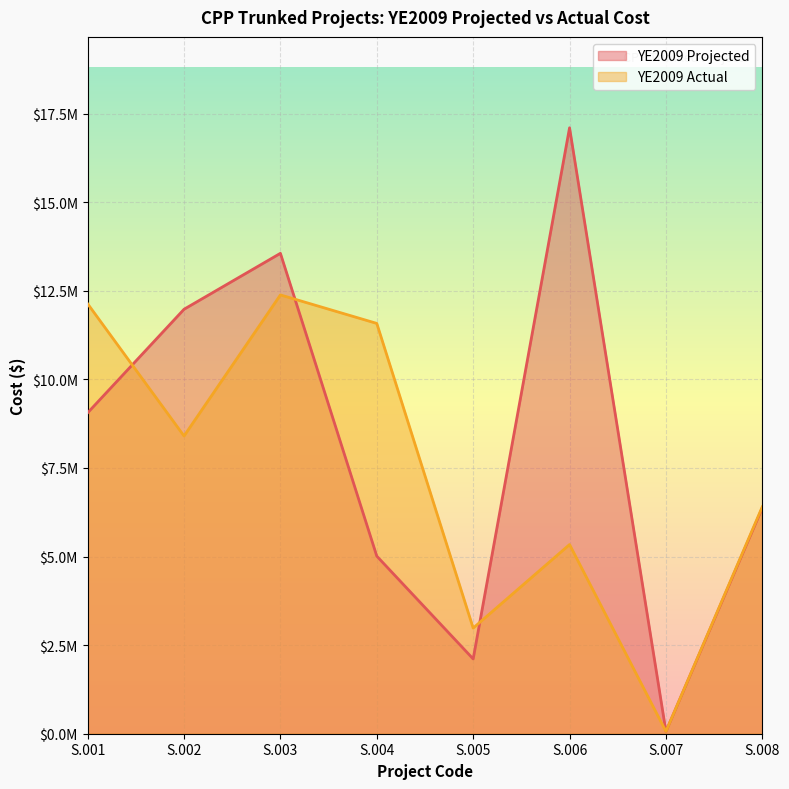

True or false: YE2009 Actual and YE2009 Projected cross at least once.

True